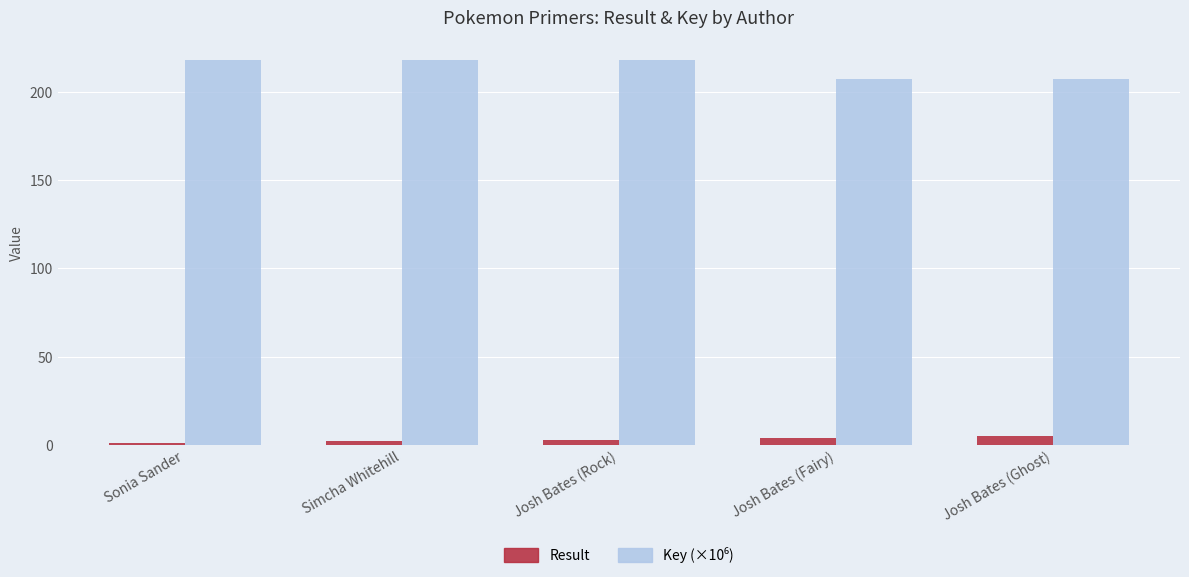

What is the greatest value displayed?

218.3